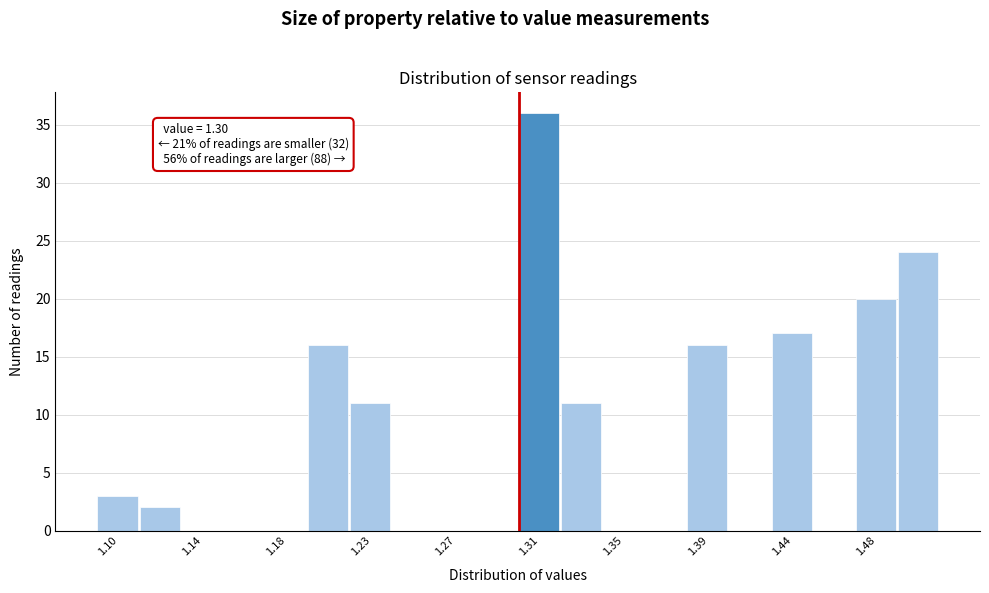

Over which range of the x-axis is the bar tallest?

1.300 to 1.321